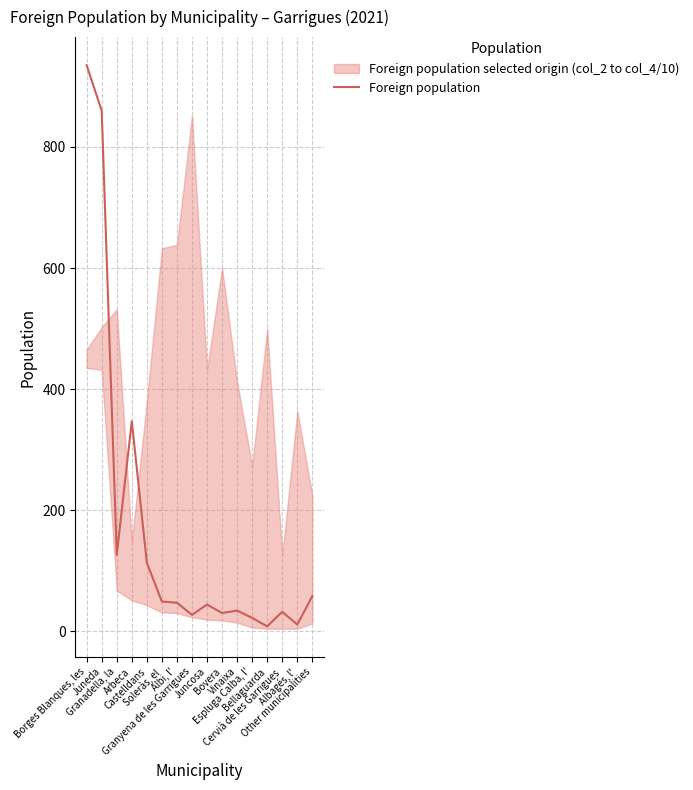

Is it true that the value at Cervià de les Garrigues is 7?

False